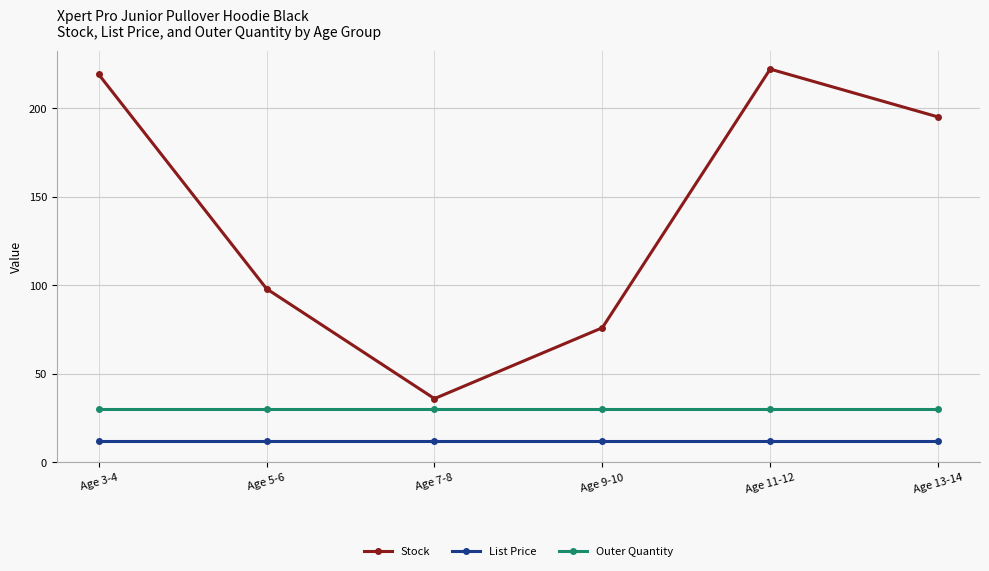

True or false: Stock and Outer Quantity cross at least once.

False